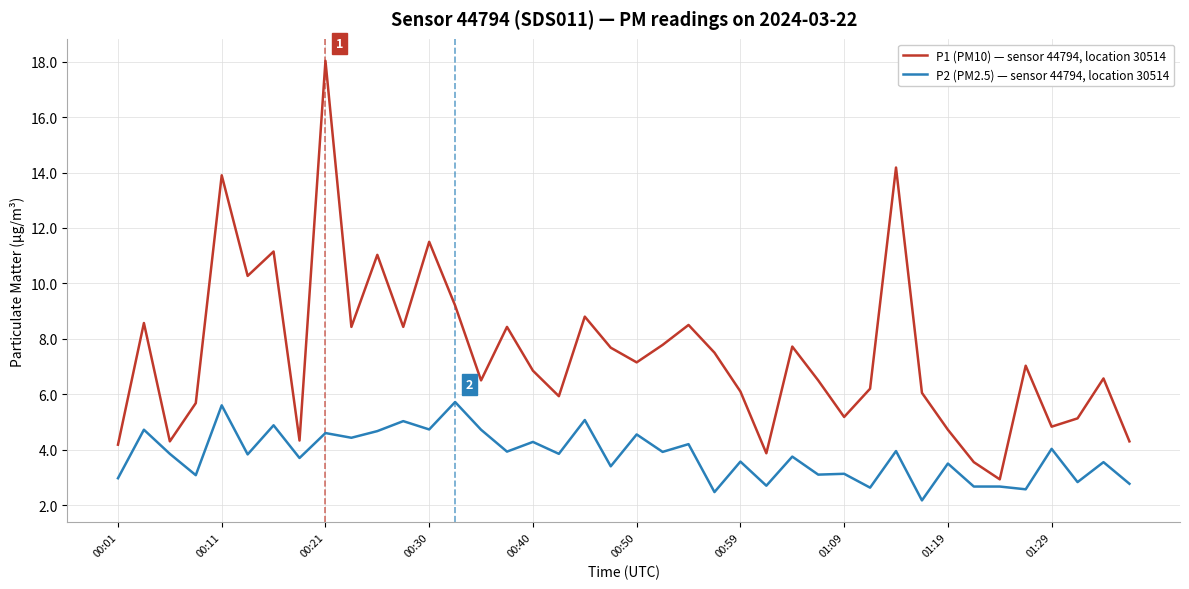

List the series in order of their peak value, highest first.

P1 (PM10) — sensor 44794, location 30514, P2 (PM2.5) — sensor 44794, location 30514